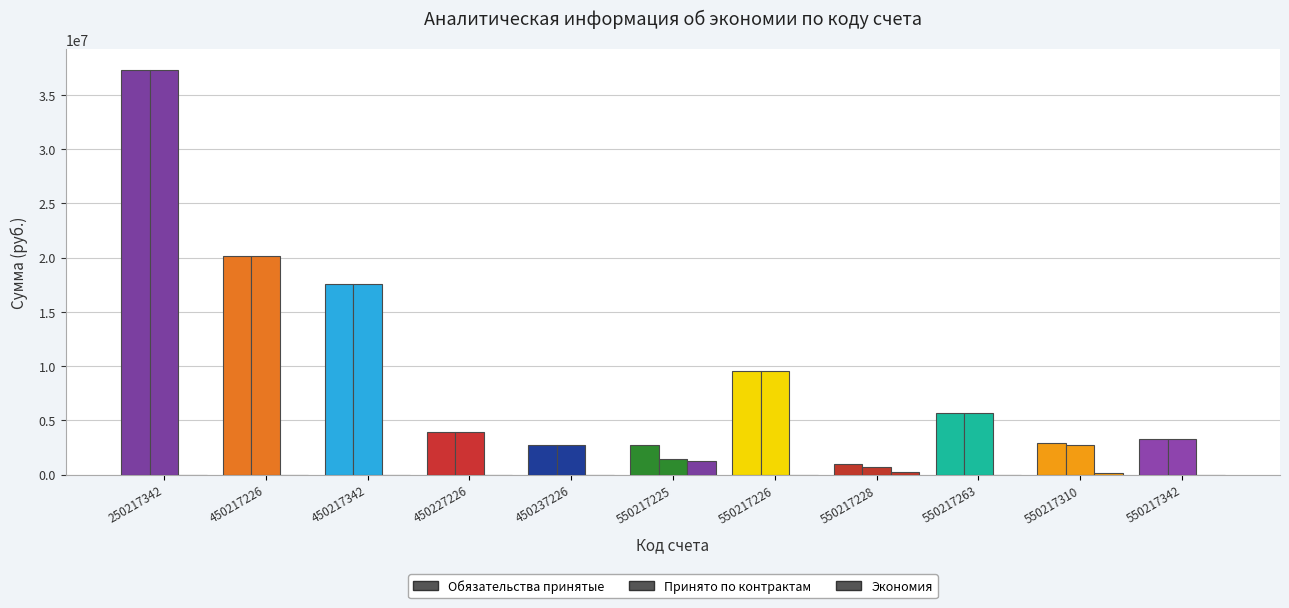

How many data points does each series have?

11